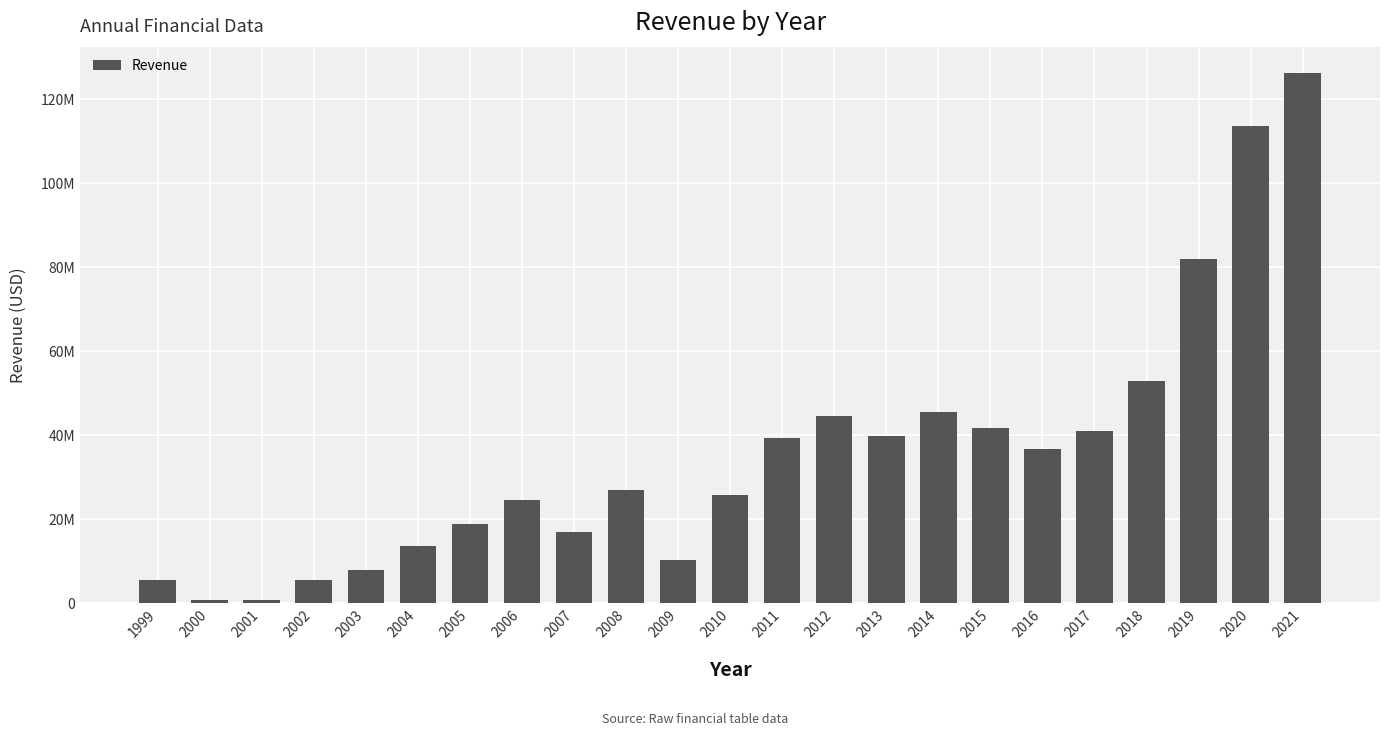

Are the bars horizontal?

No